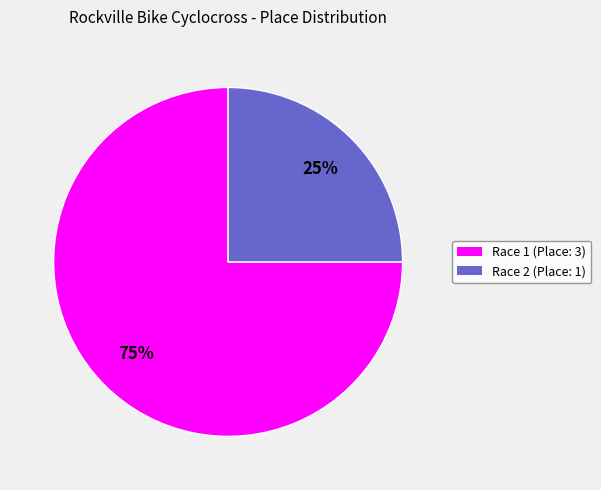

Is there a majority slice in this chart?

Yes